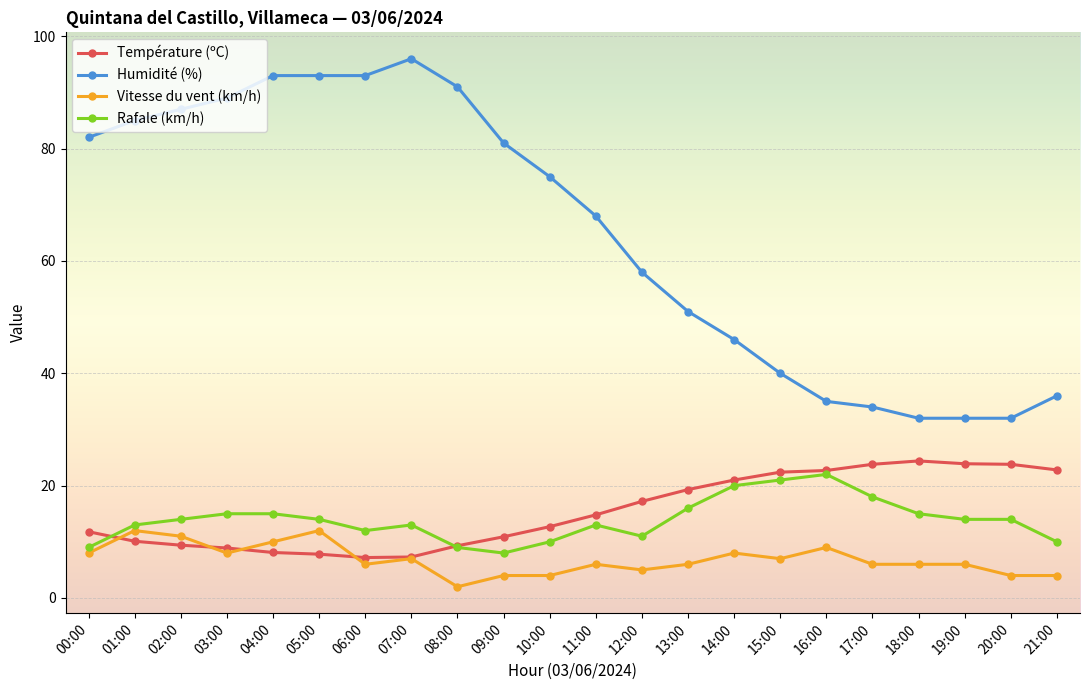

Which category has the highest value across all series?

07:00